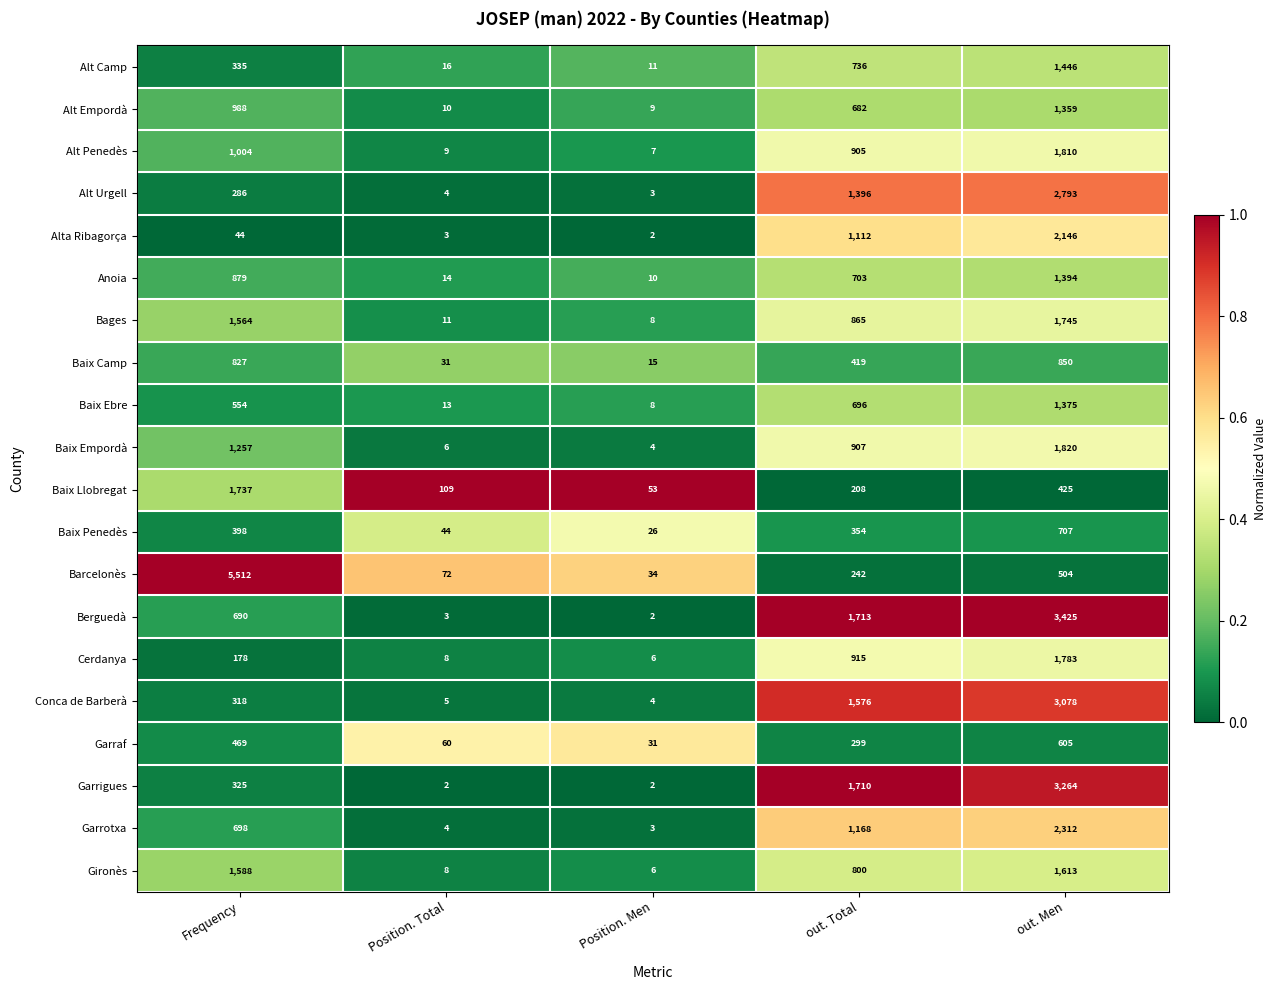

What is the spread (max minus min) of values at out. Total?

1505